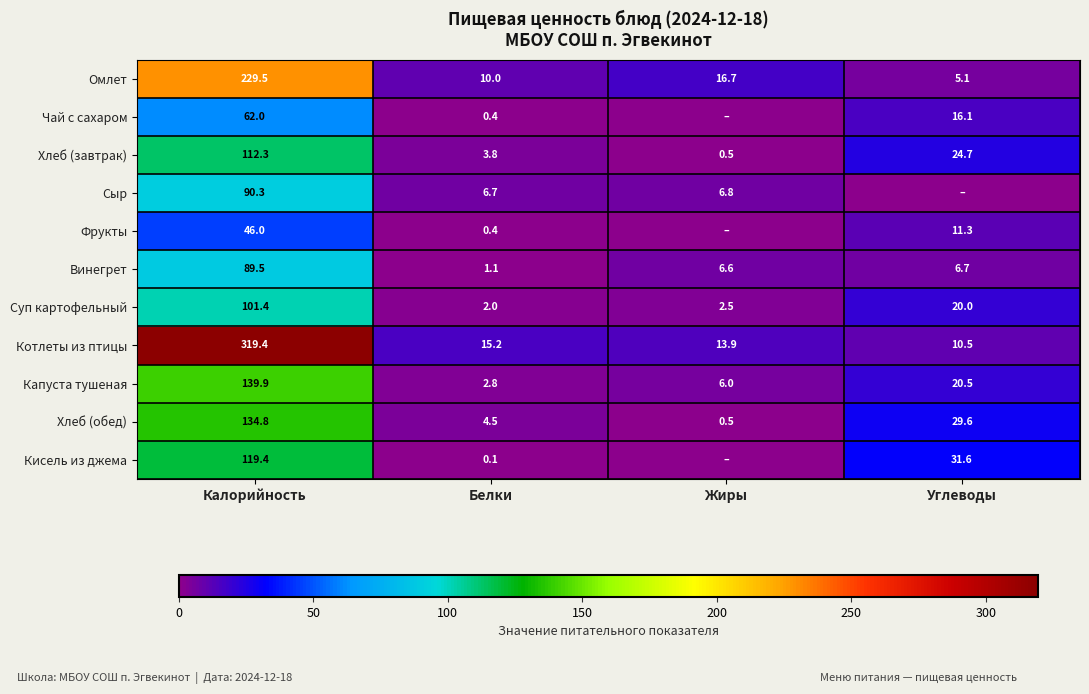

At which category is the sum across all series the highest?

Калорийность